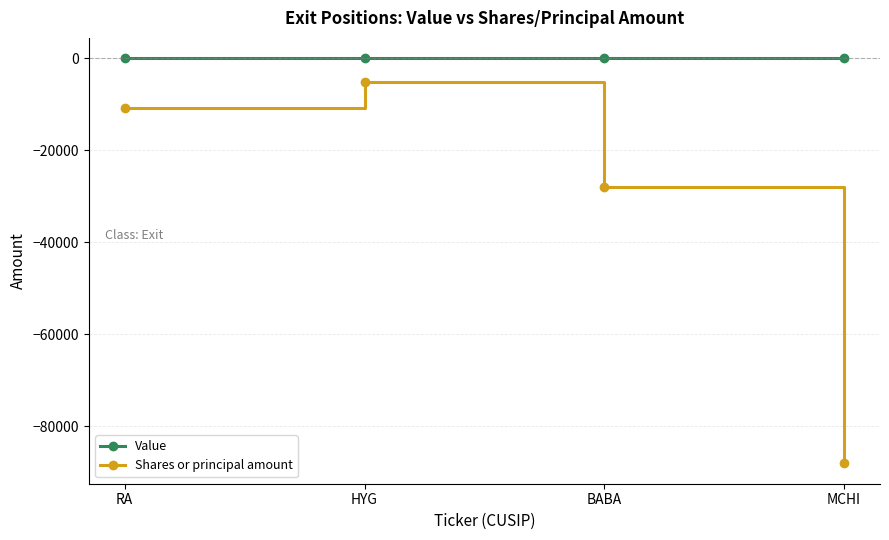

Rank the series at BABA from highest to lowest value.

Value, Shares or principal amount